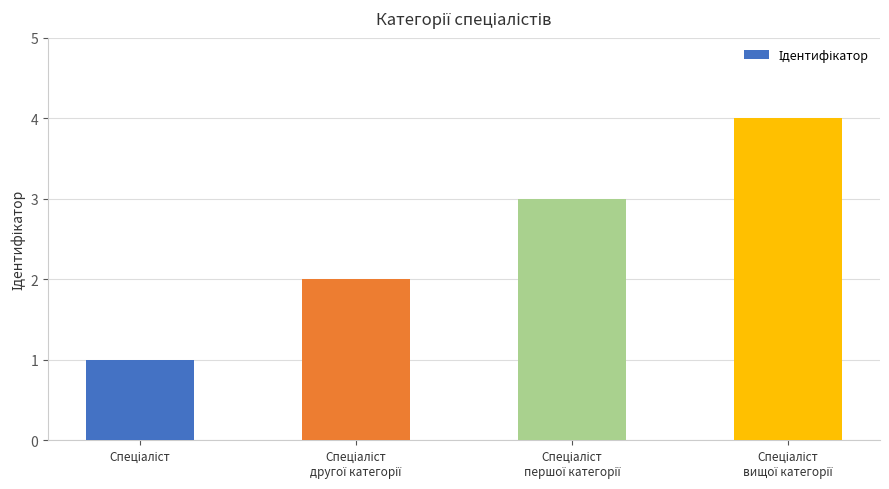

Does the chart contain any negative values?

No